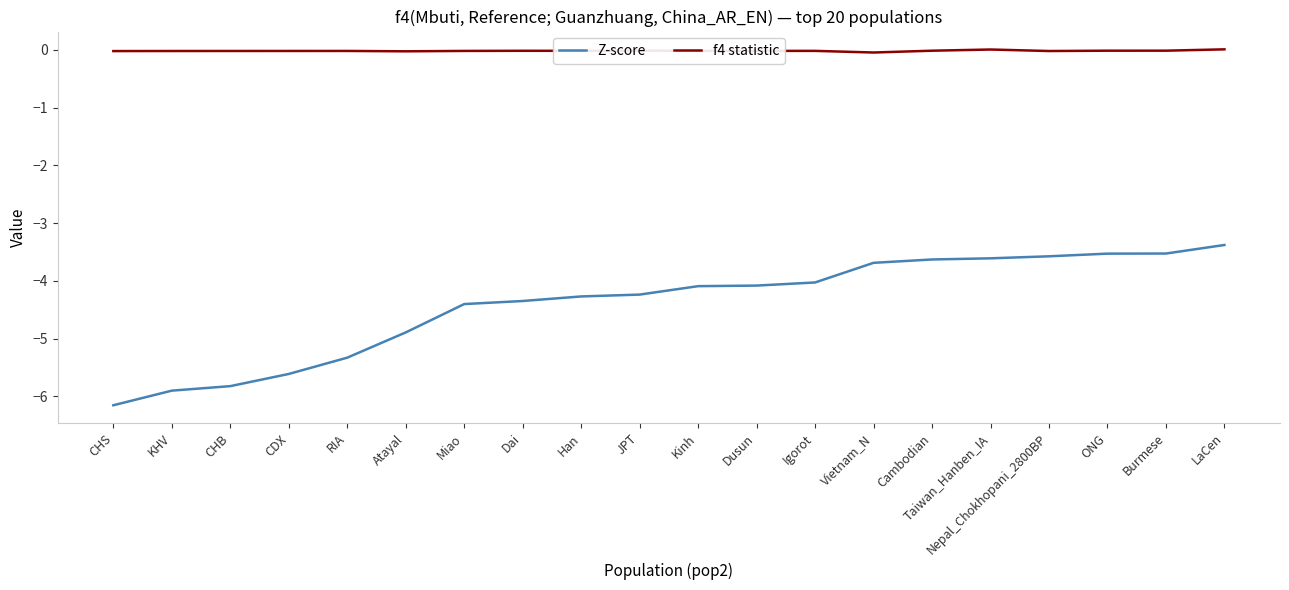

List the series in order of their peak value, lowest first.

Z-score, f4 statistic